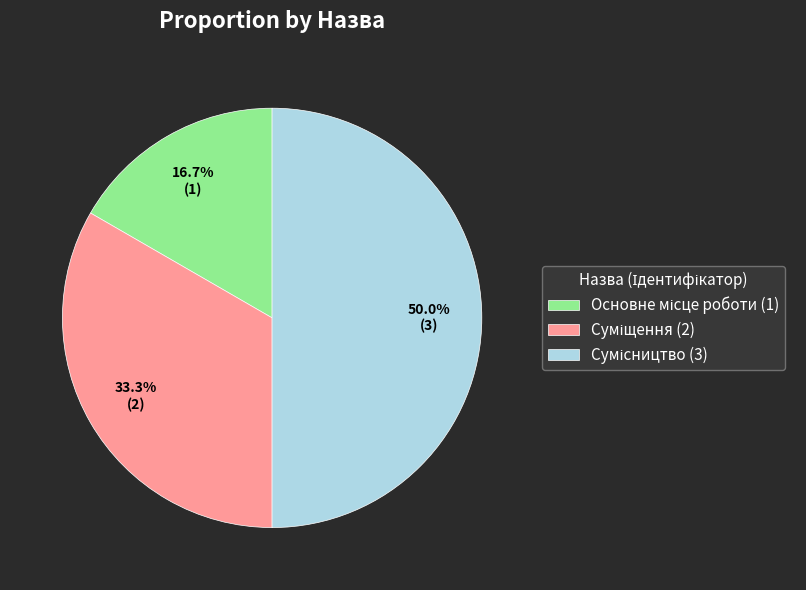

Between Основне місце роботи and Суміщення, which is larger?

Суміщення